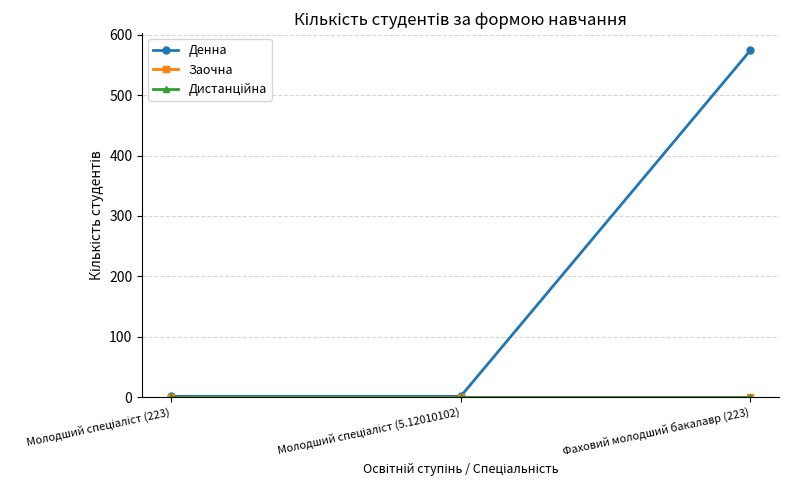

Count the Денна values in the range 1 to 574.

3